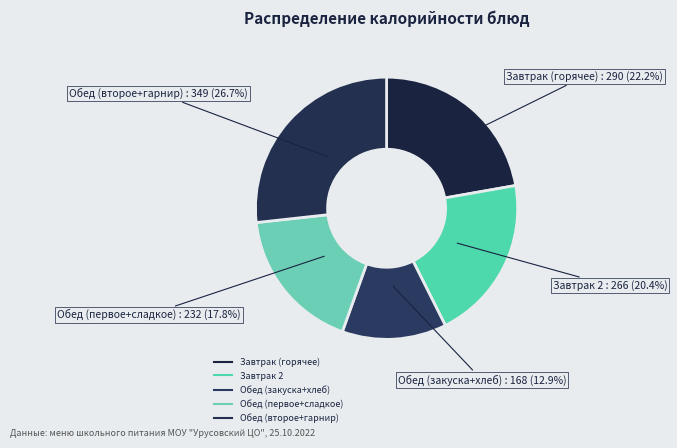

How many segments does this pie chart have?

5